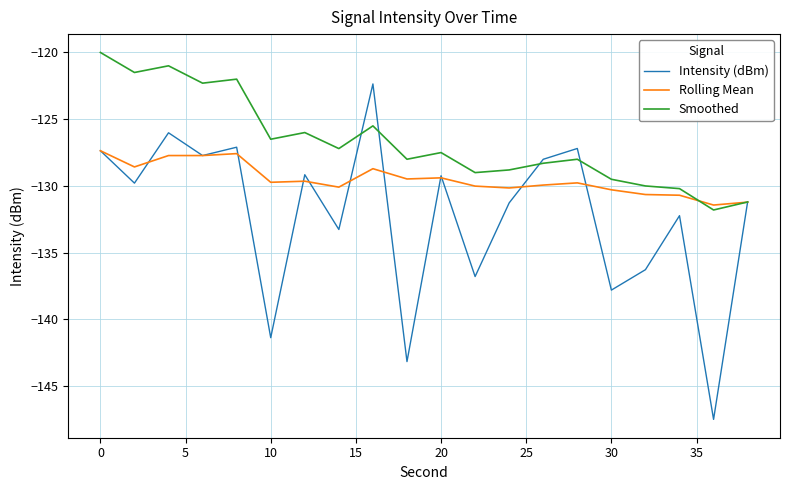

Which series has the largest total across all categories?

Smoothed